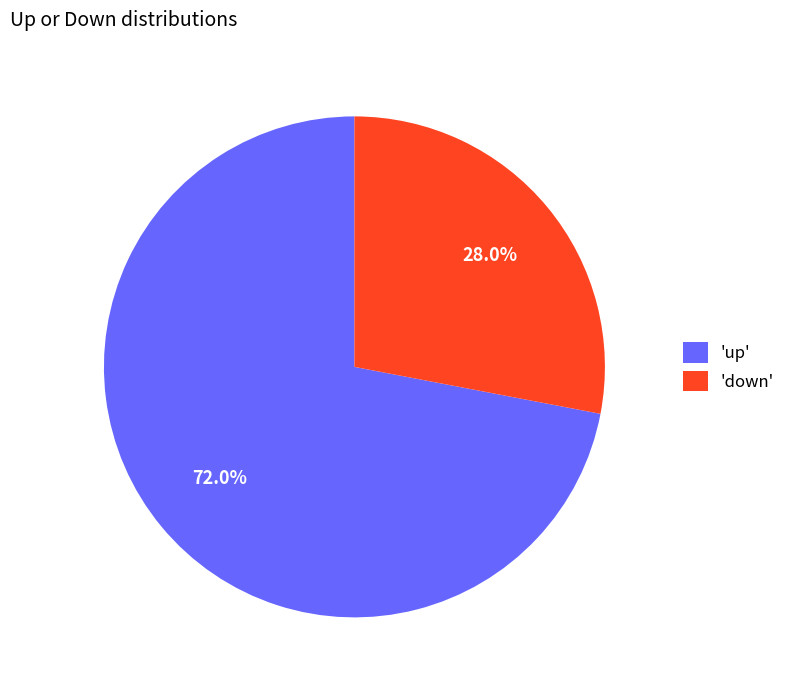

How many slices are in this pie chart?

2